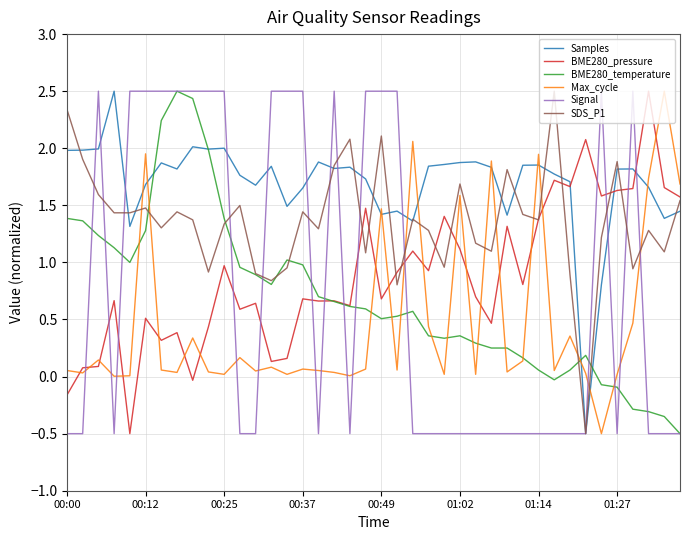

Which series has the largest total across all categories?

Samples